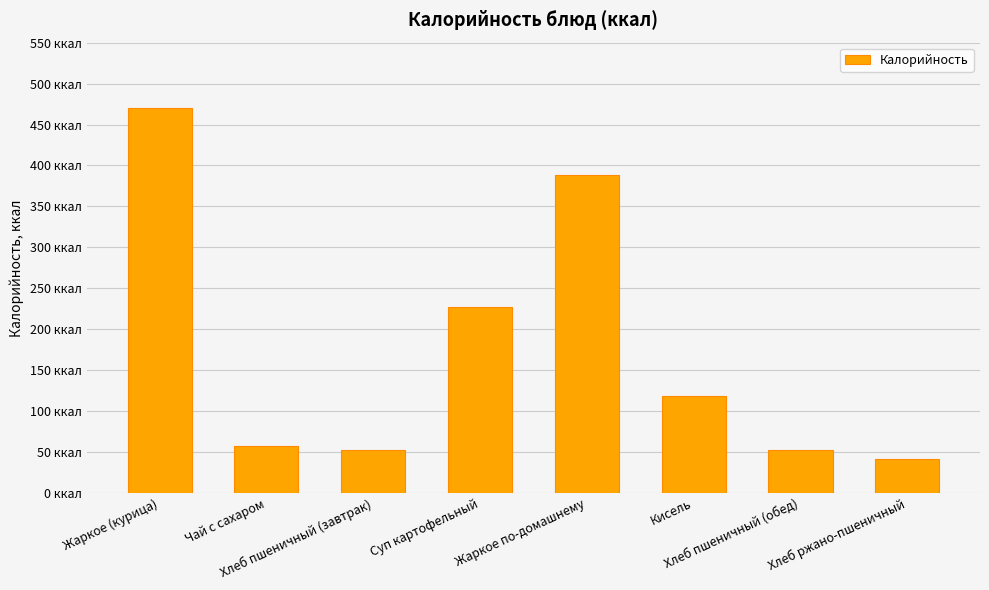

What is the difference between the maximum and minimum values?

428.8